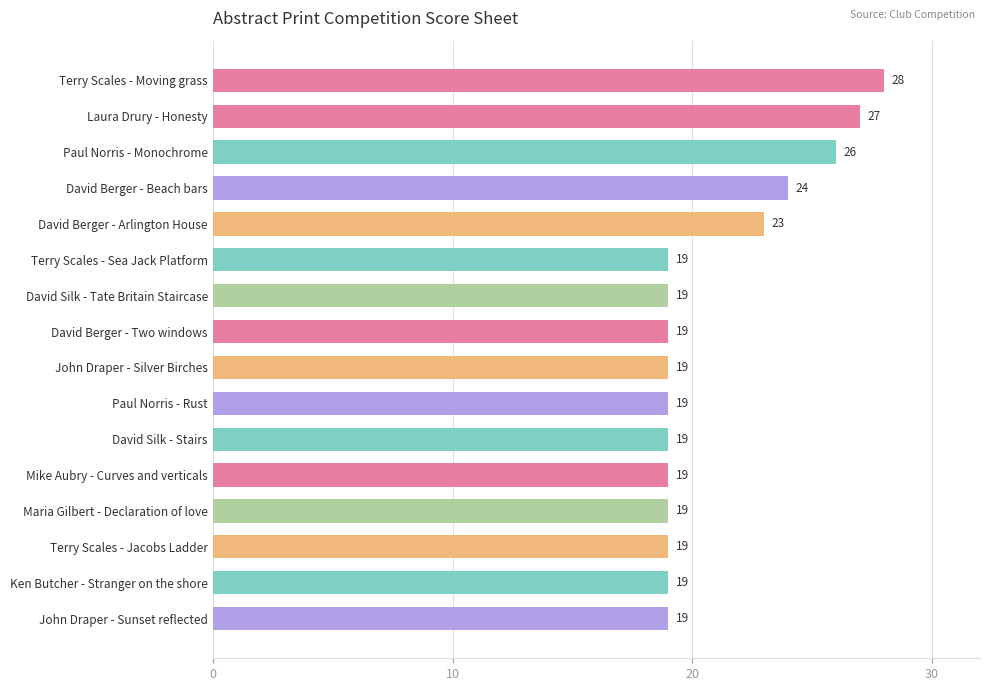

What position from the bottom is John Draper - Silver Birches?

8